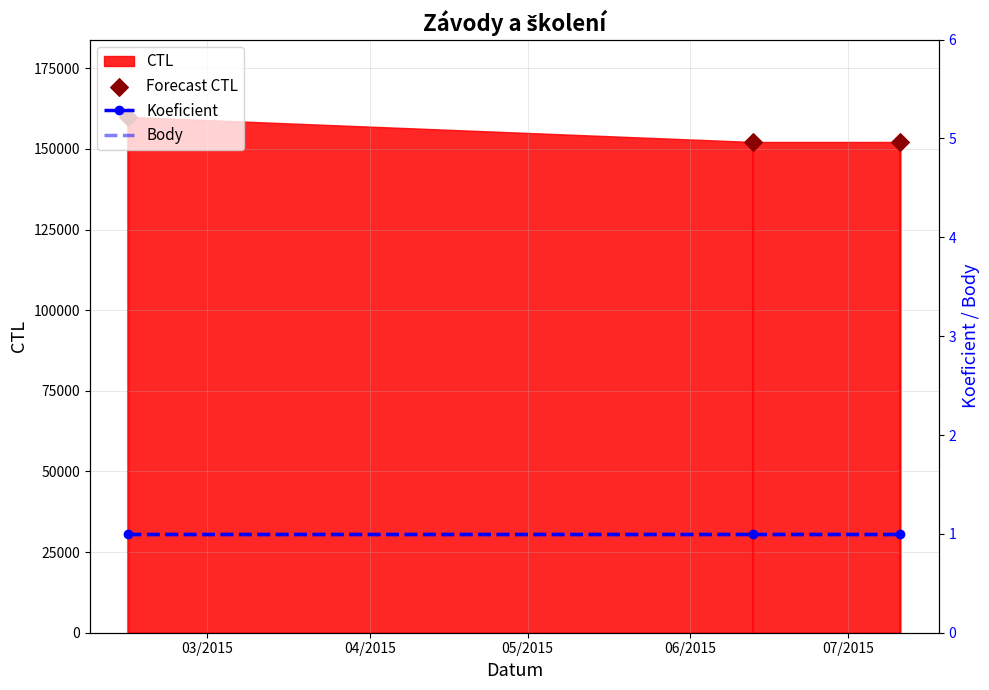

At how many categories does at least one series exceed 69589?

3